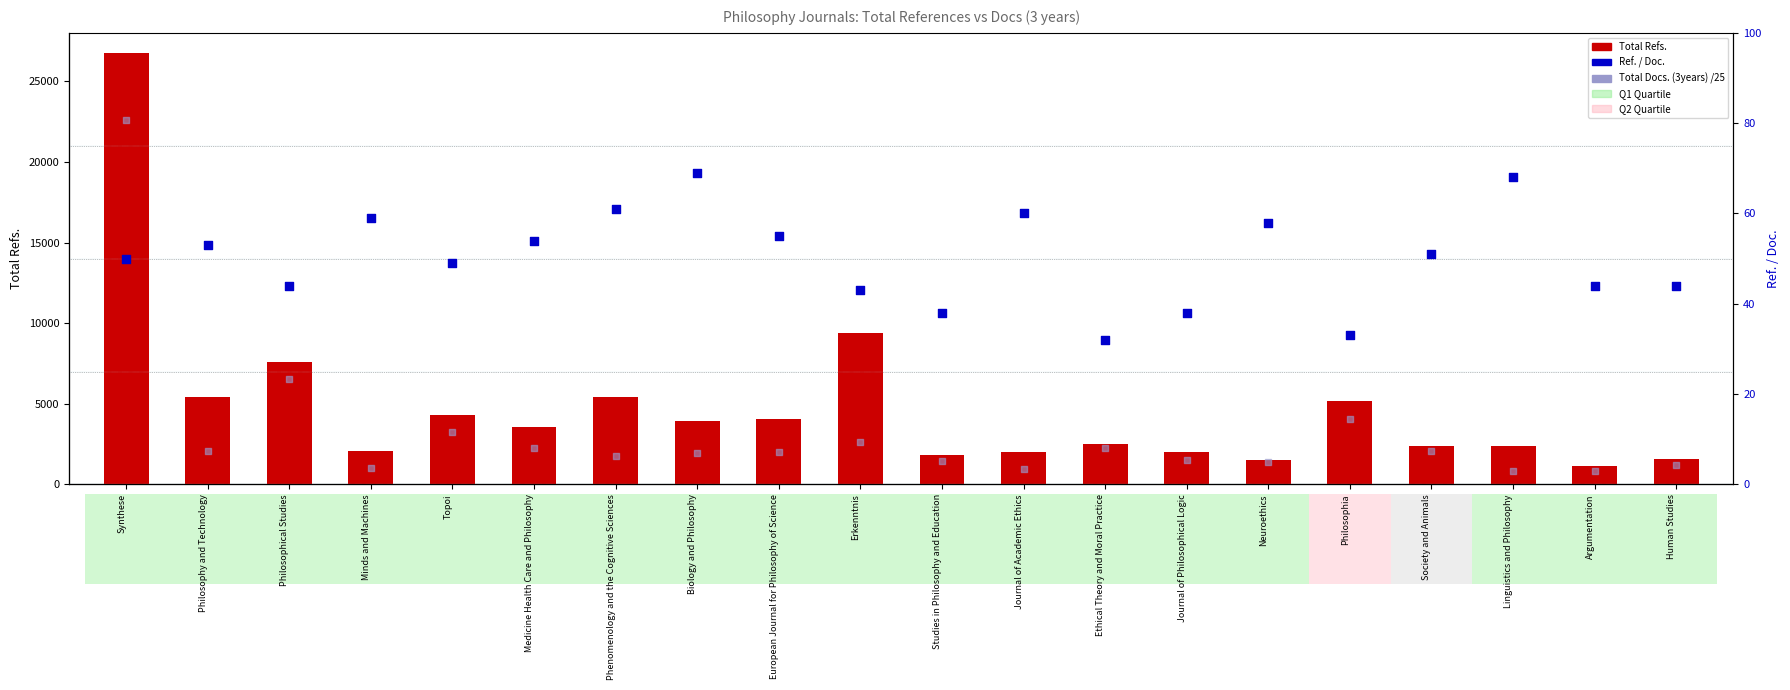

Which series has the widest spread of Y values?

Total Refs.